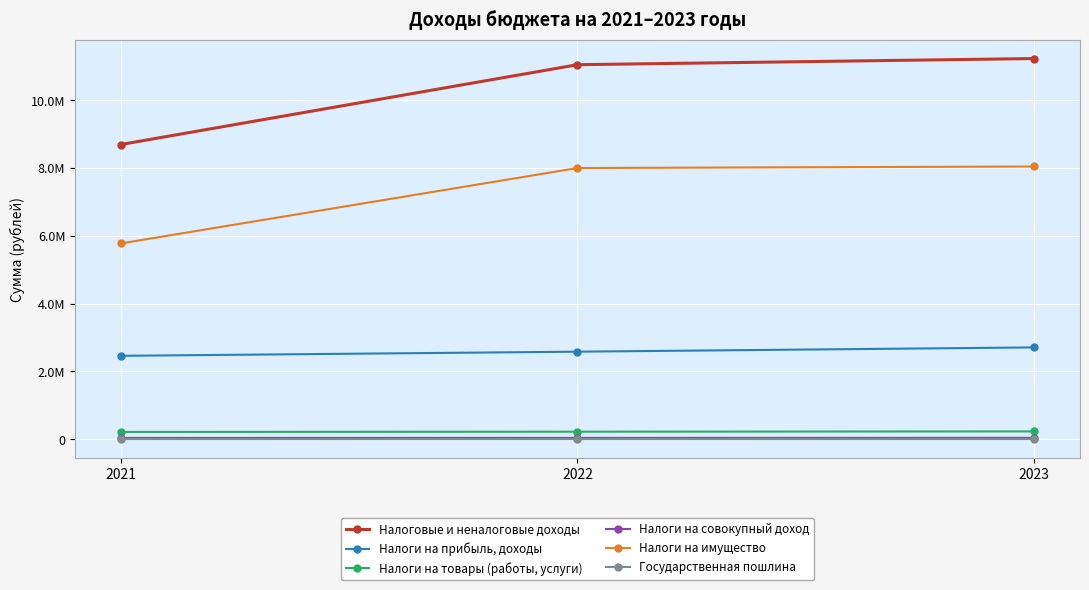

Is it true that Налоги на прибыль, доходы equals 3598657 at 2023?

False